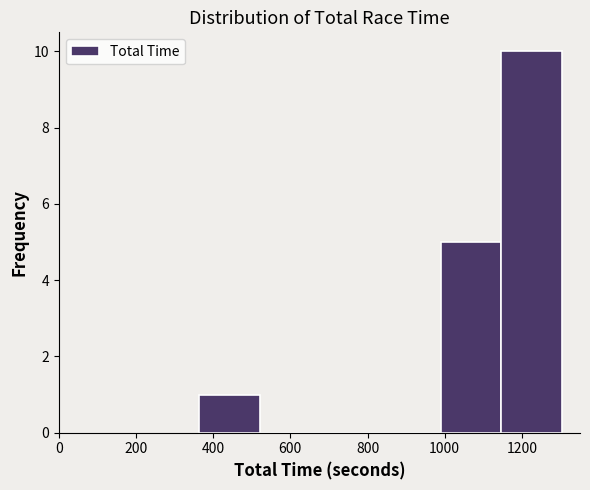

Reading left to right, transcribe this chart: for each bar, give the range it covers on the x-axis and its height. Neither the bar edges nor the heights are printed on the chart, so give them approximately, as read against the axes.

360 to 520: 1
520 to 680: 0
680 to 840: 0
840 to 1000: 0
1000 to 1140: 5
1140 to 1300: 10